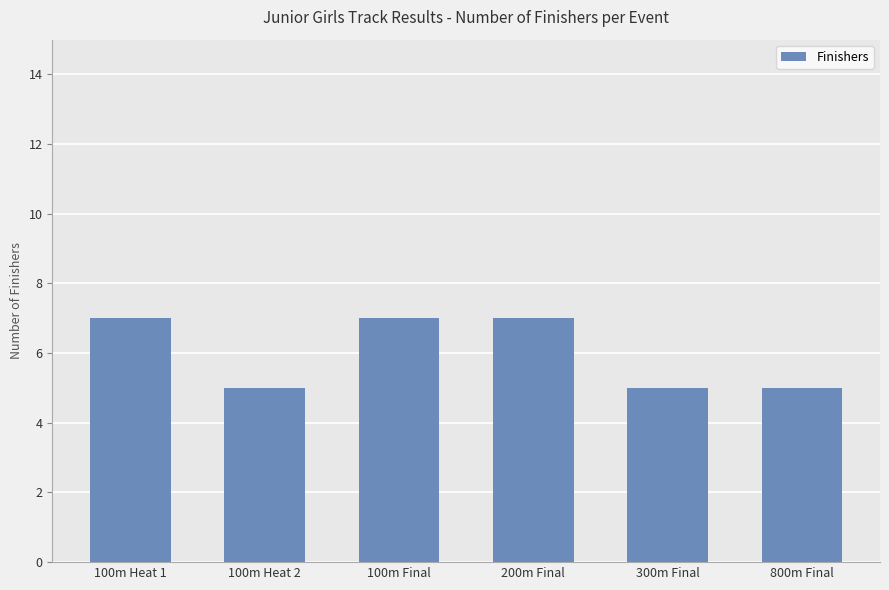

What is the label of the 3rd bar from the left?

100m Final